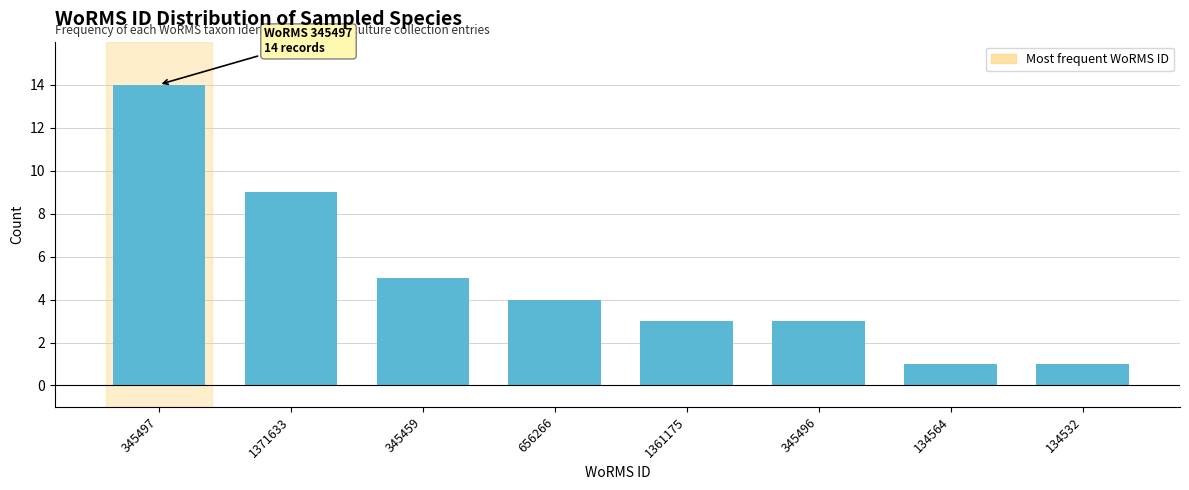

Reading left to right, list all the values displayed in this chart.

14	9	5	4	3	3	1	1